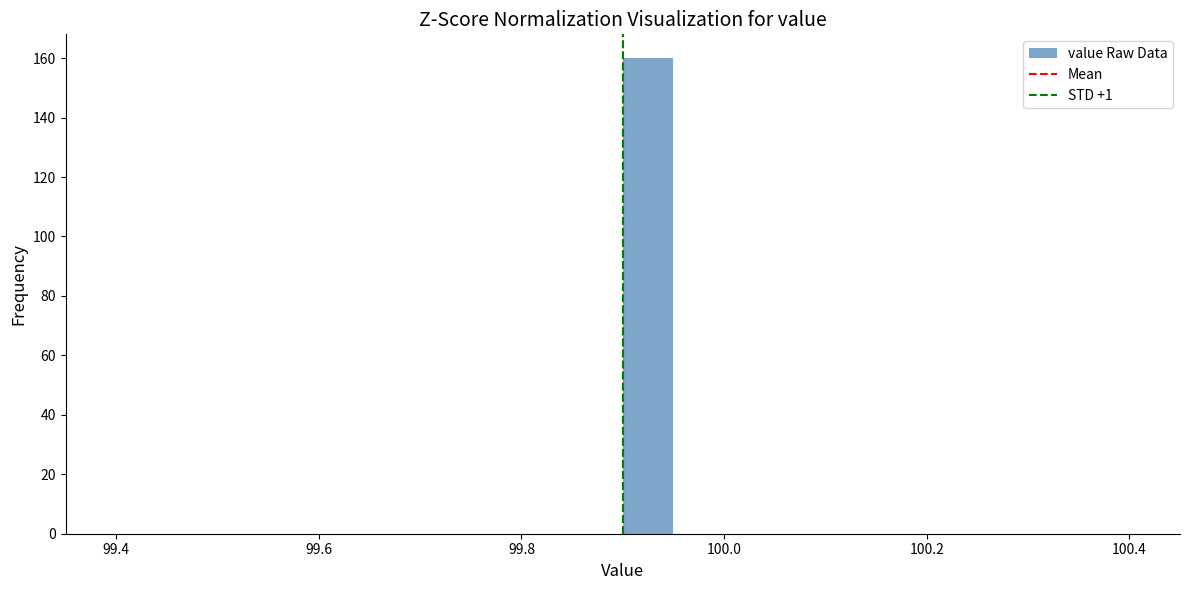

Read against the x-axis, roughly where is the centre of the tallest bar?

99.92